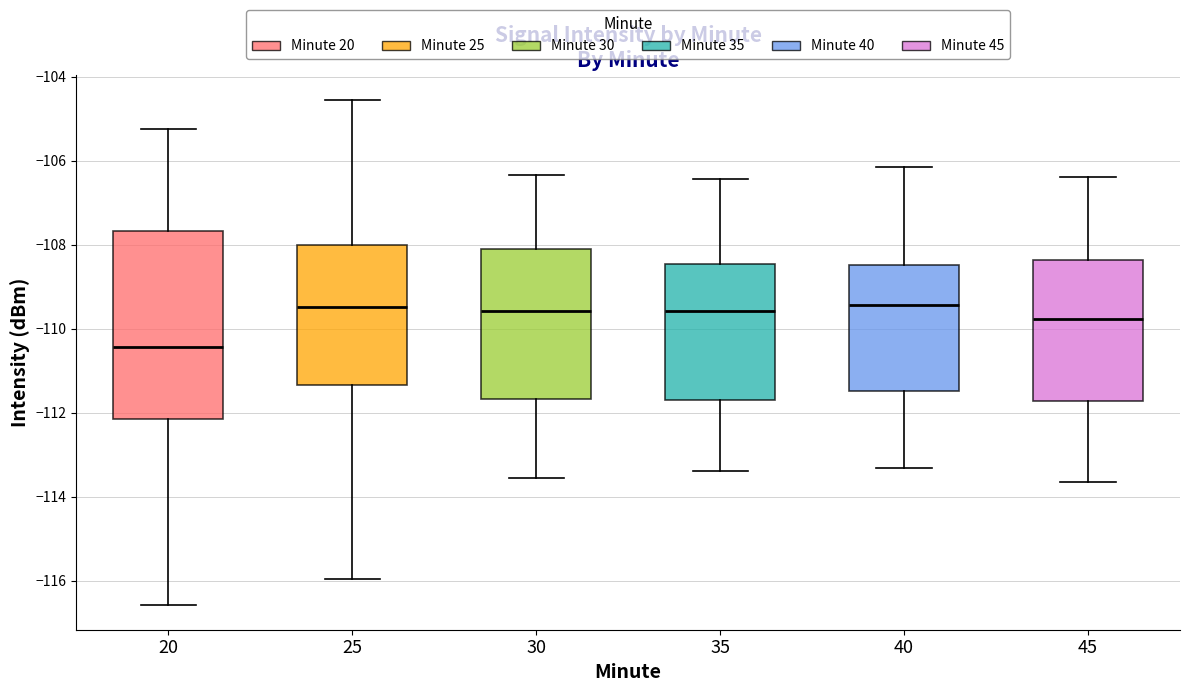

Comparing the boxes themselves (not the whiskers), which one is the tallest?

20